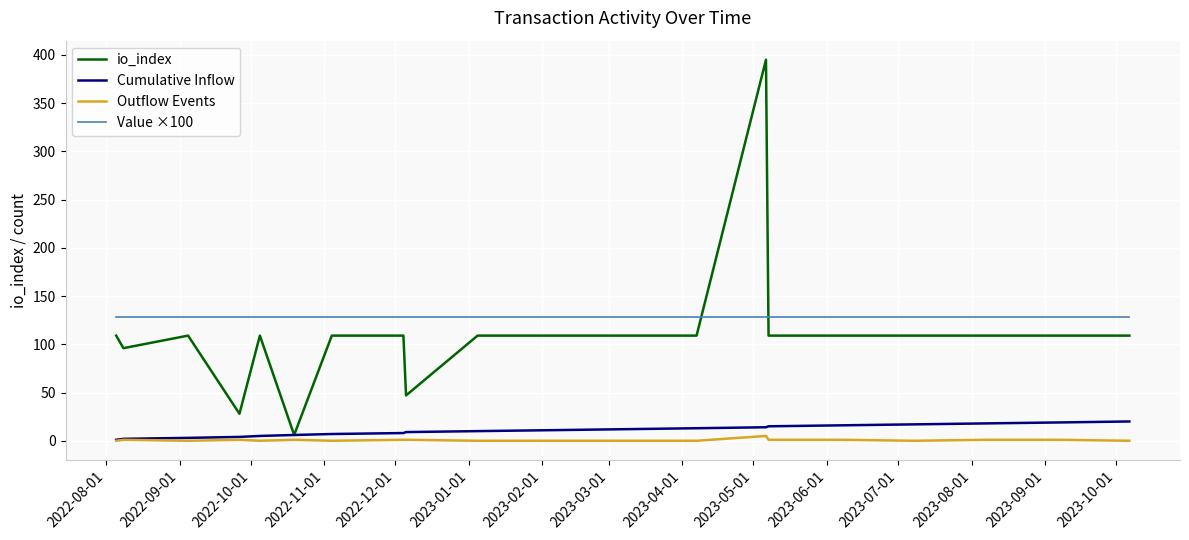

True or false: Outflow Events and io_index cross at least once.

False